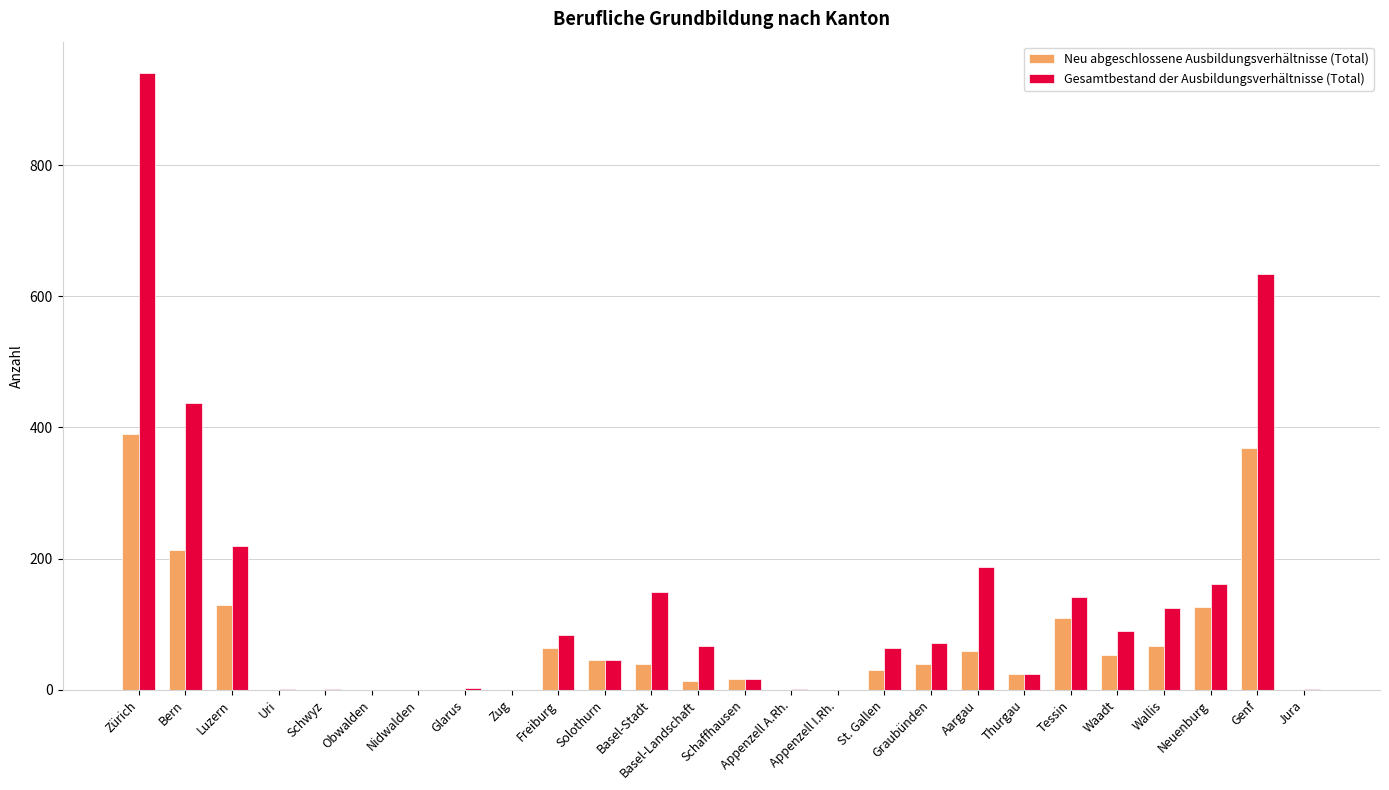

How many distinct data groups are displayed?

2